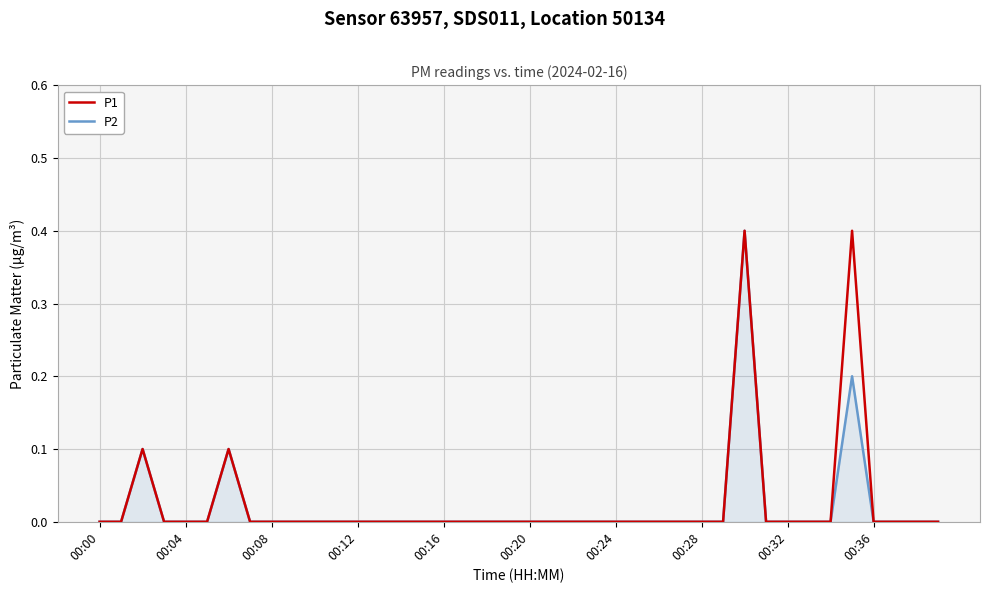

What is the greatest value displayed?

0.4